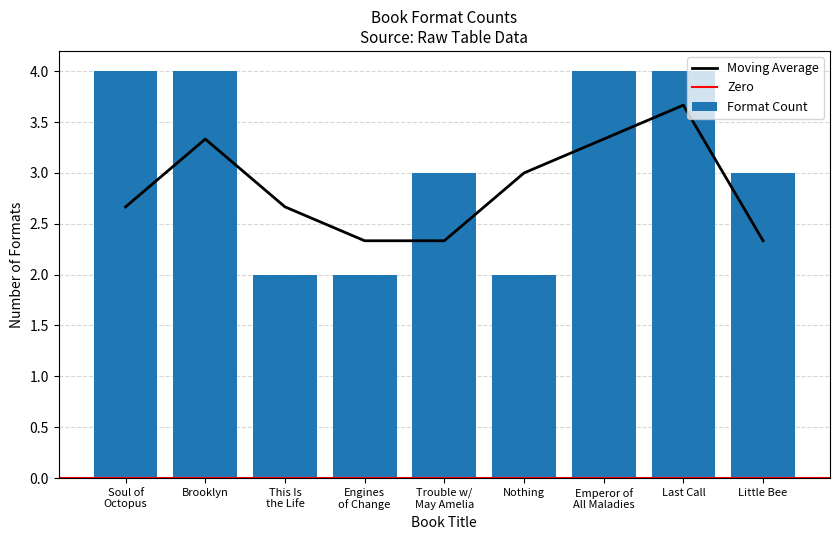

How many bars are there in total?

9